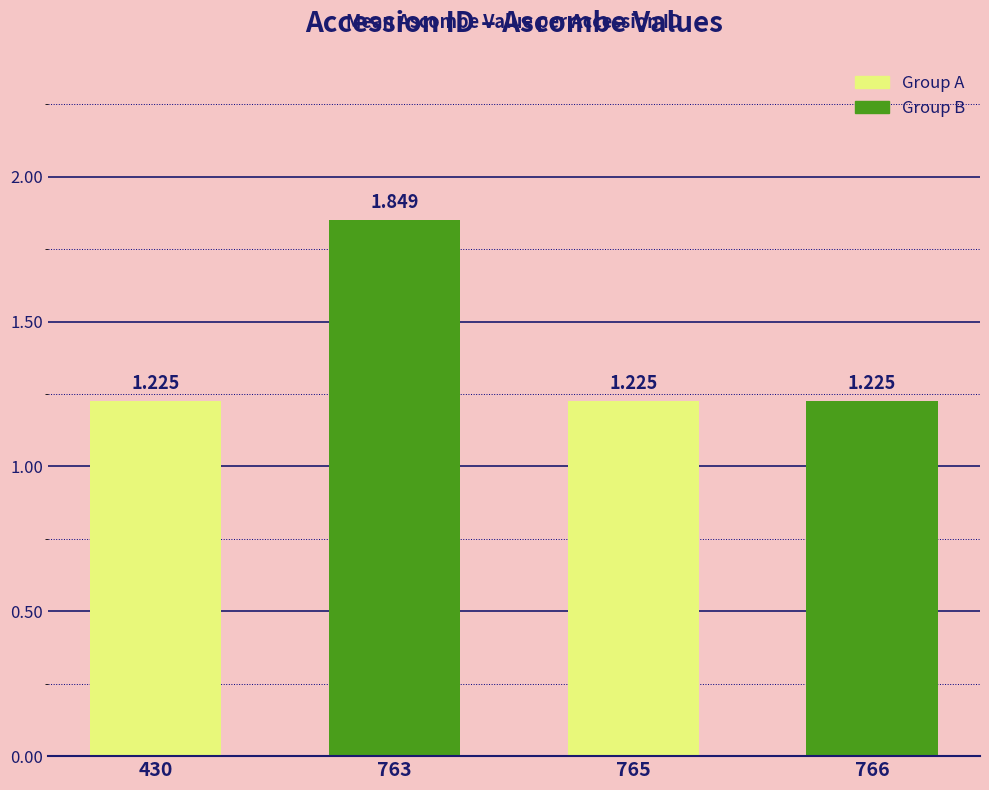

Does the chart contain stacked bars?

No